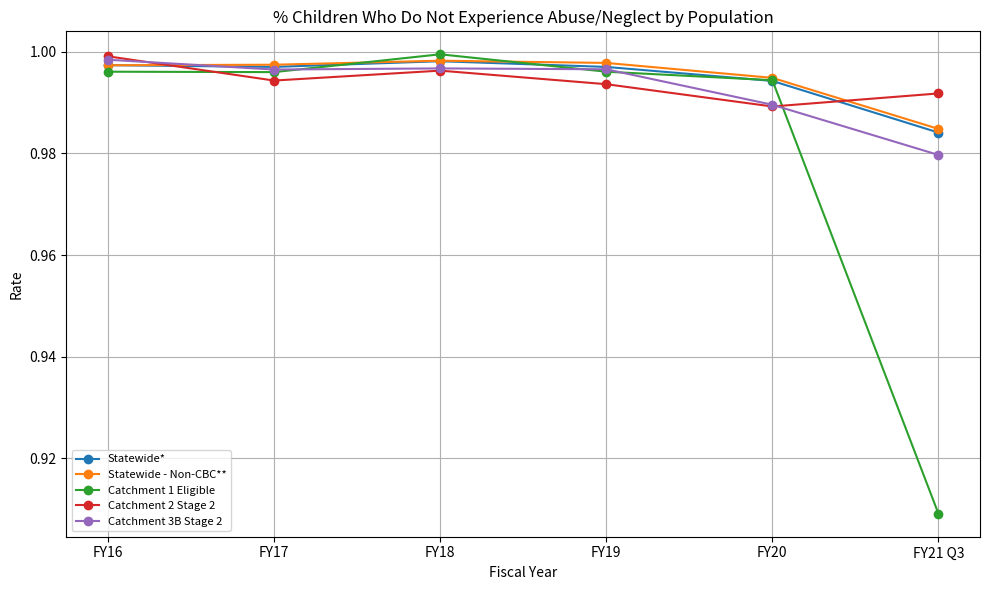

After their last crossing, which series has the higher values: Statewide - Non-CBC** or Catchment 2 Stage 2?

Catchment 2 Stage 2